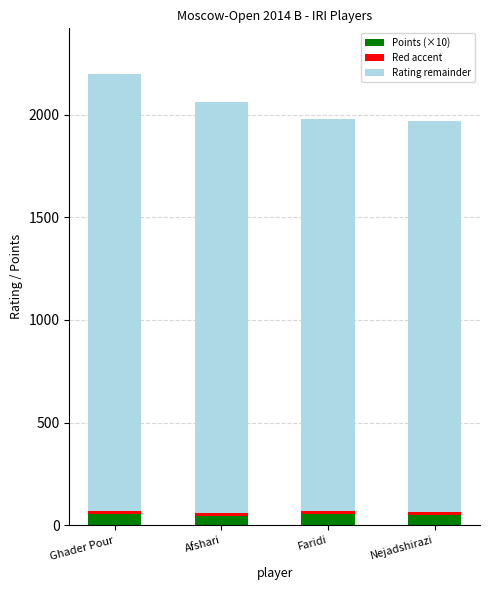

True or false: Points (×10) has a value of 50 at Nejadshirazi.

True